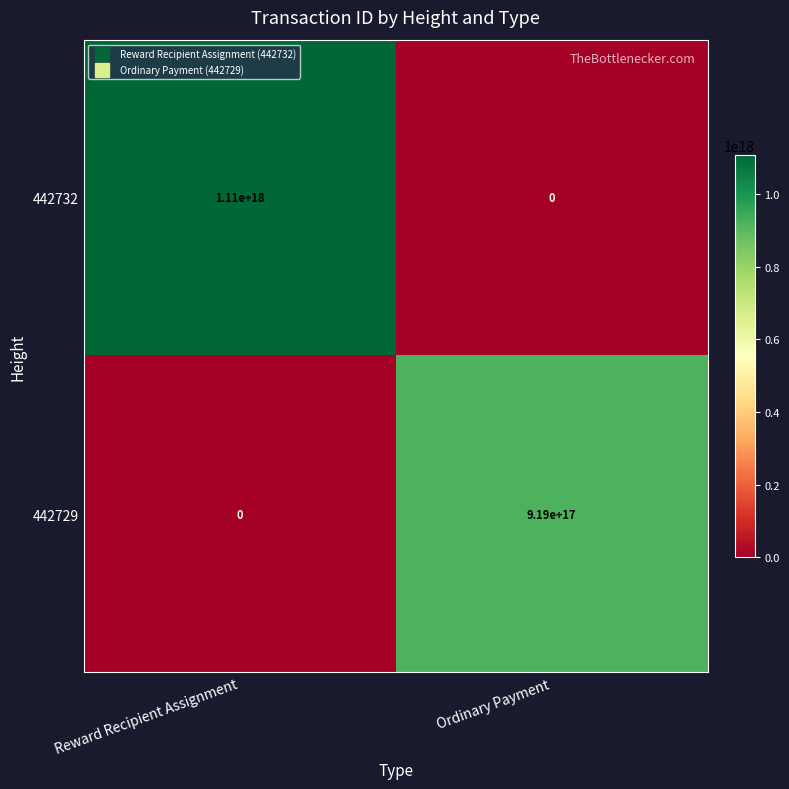

Which label corresponds to the largest value in the chart?

Reward Recipient Assignment